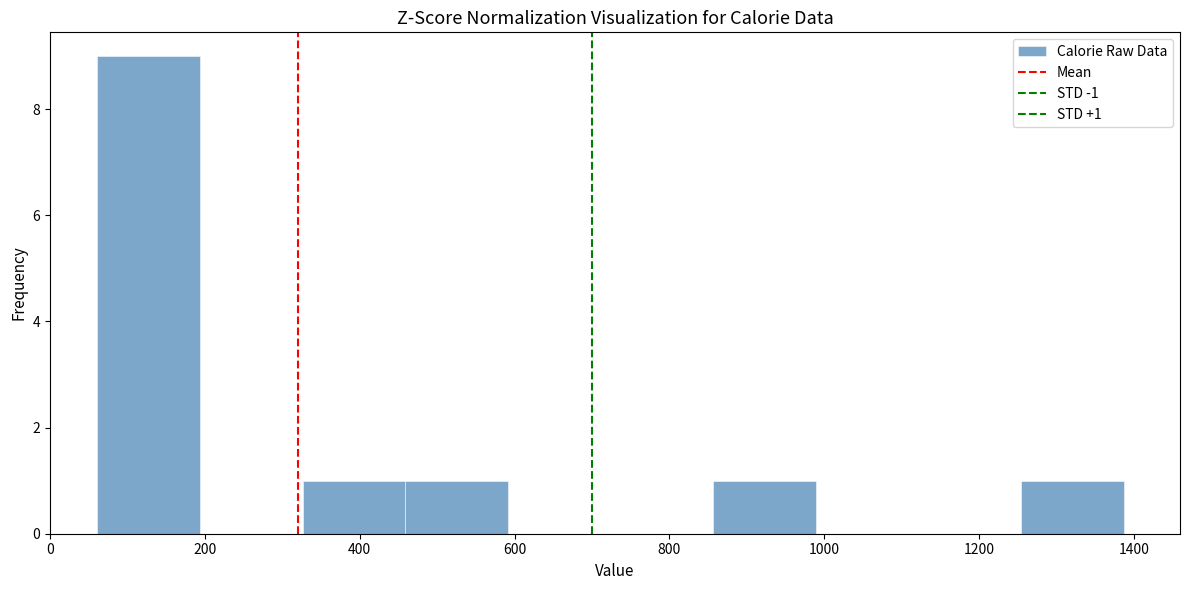

Over which range of the x-axis is the bar tallest?

60 to 200